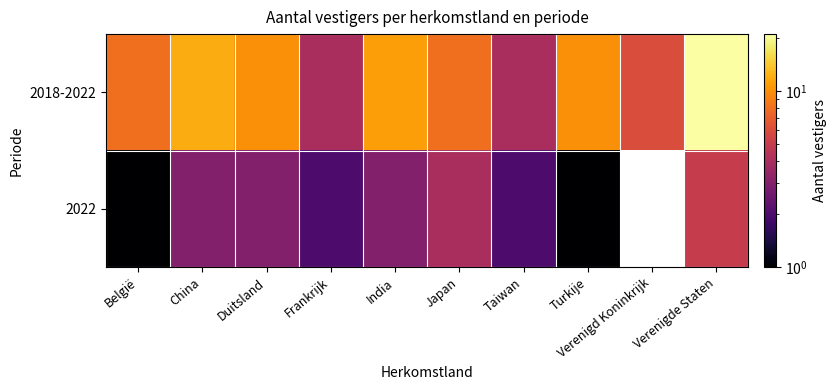

What is the approximate value of 2022 at Frankrijk?

2.0